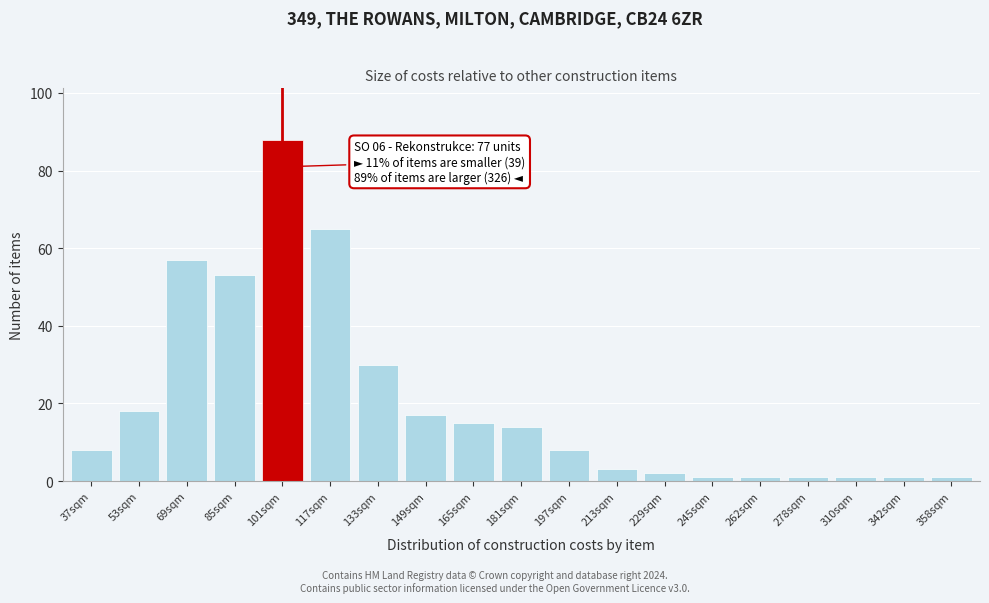

Reading left to right, what are all the values shown in this chart?

37sqm=8	53sqm=18	69sqm=57	85sqm=53	101sqm=88	117sqm=65	133sqm=30	149sqm=17	165sqm=15	181sqm=14	197sqm=8	213sqm=3	229sqm=2	245sqm=1	262sqm=1	278sqm=1	310sqm=1	342sqm=1	358sqm=1